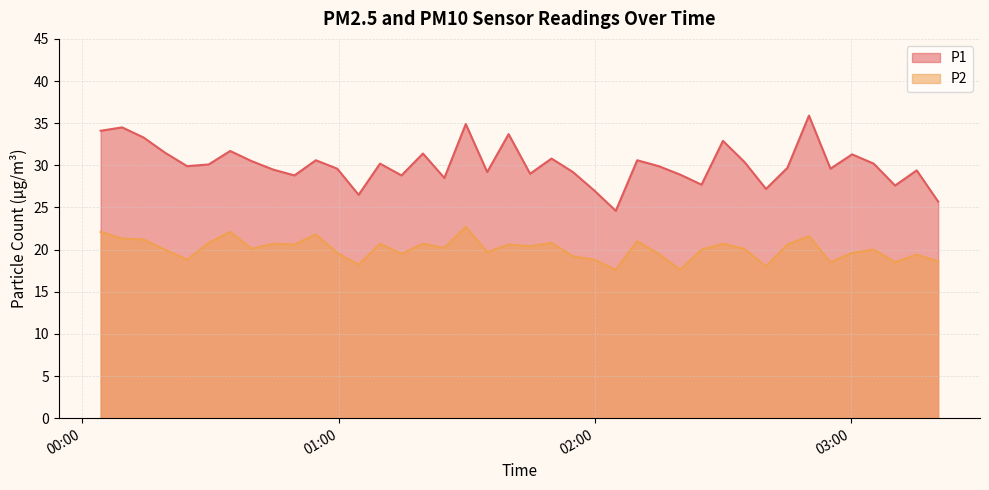

What is the highest value of the P2 series?

22.7